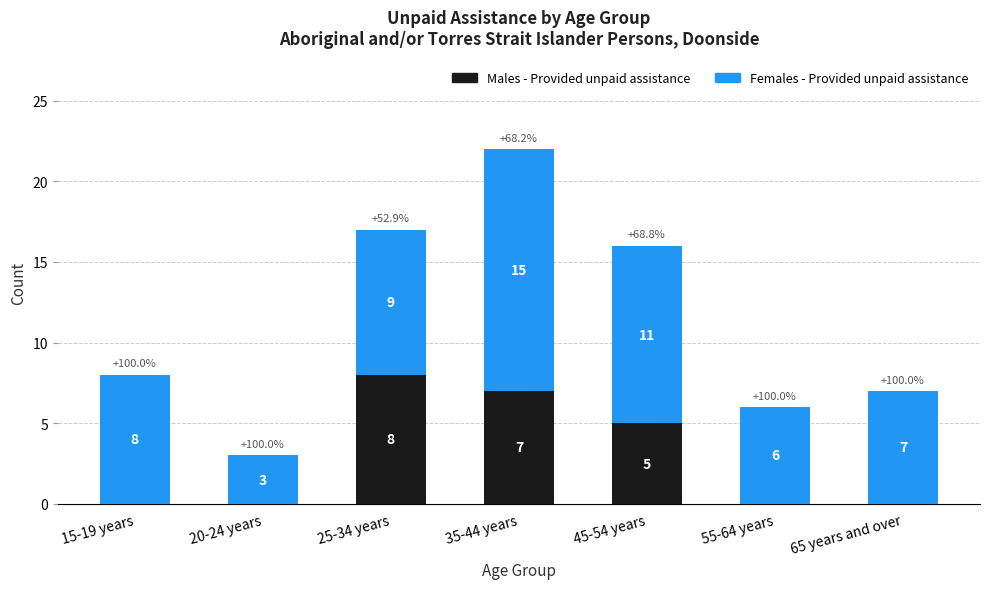

Reading right to left, what are the values for Males - Provided unpaid assistance?

65 years and over=0	55-64 years=0	45-54 years=5	35-44 years=7	25-34 years=8	20-24 years=0	15-19 years=0